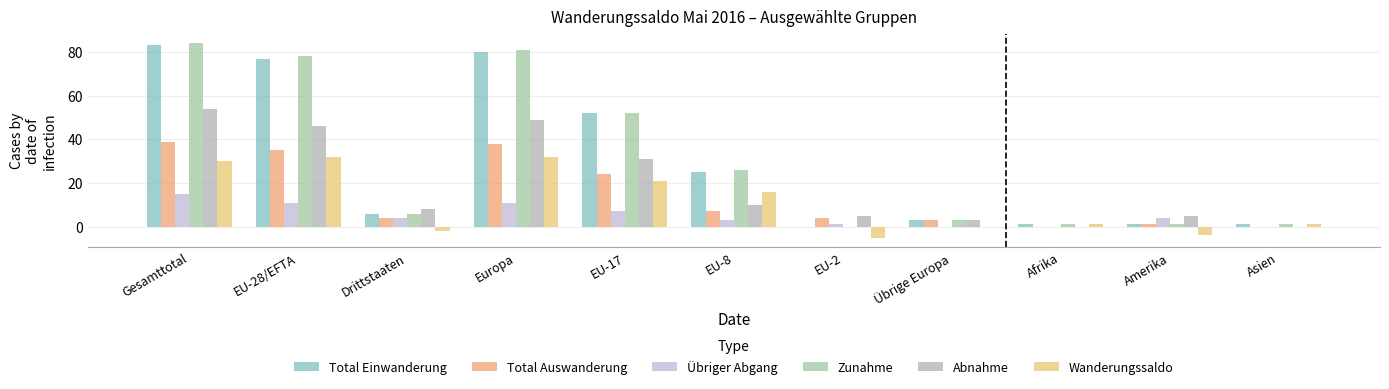

The value of Abnahme at Asien is -24. True or false?

False